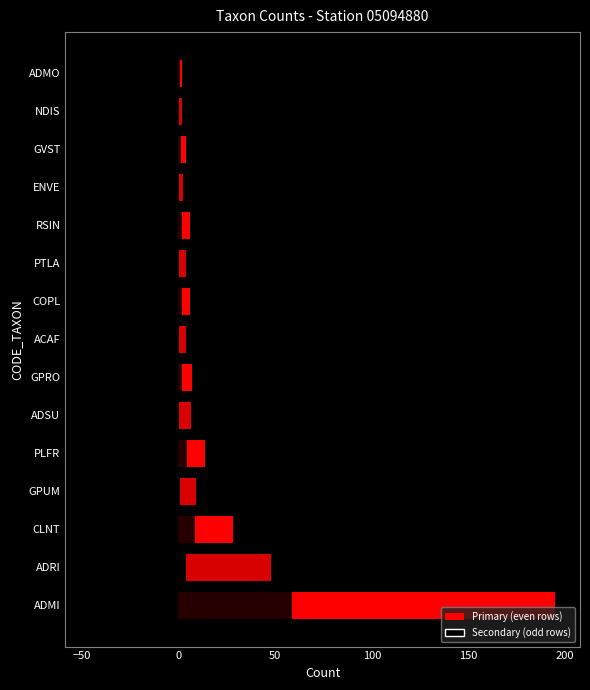

What is the label of the 3rd bar from the right?

GVST